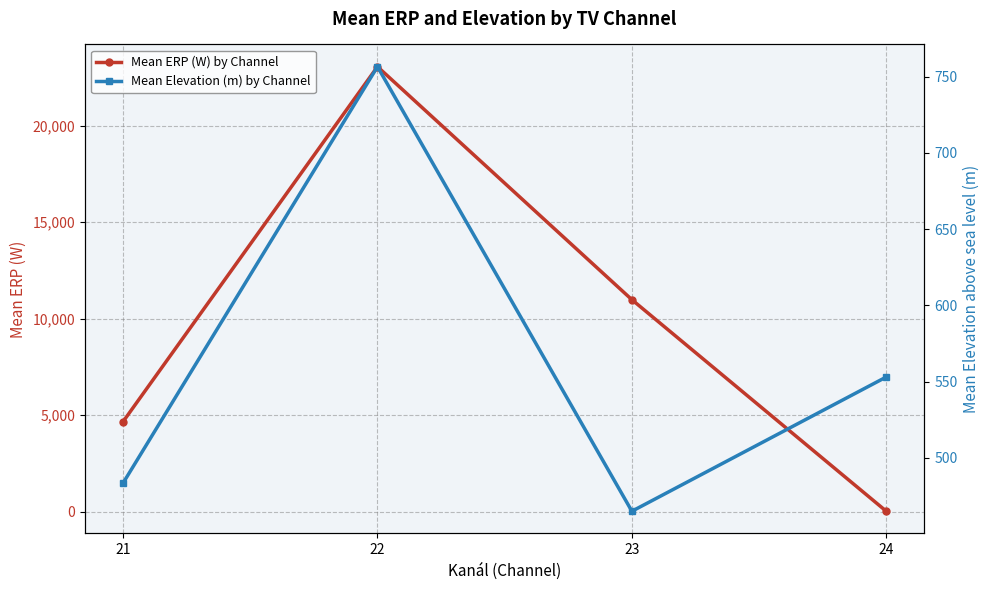

Between which two adjacent categories do Mean ERP (W) by Channel and Mean Elevation (m) by Channel first intersect?

23 and 24